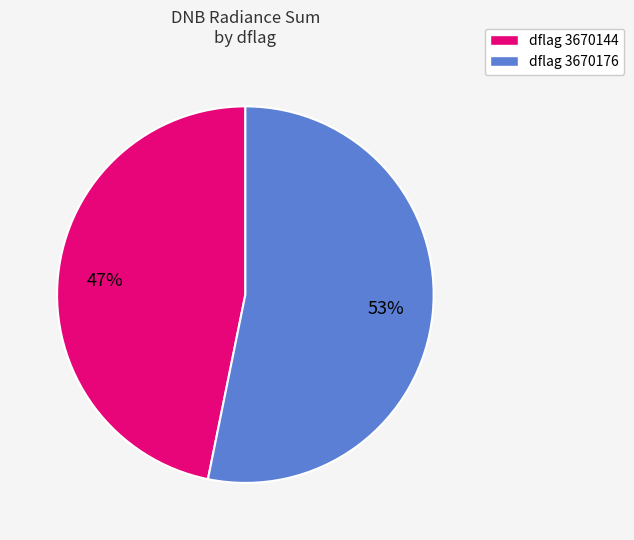

Is there any slice that represents more than half of the pie?

Yes